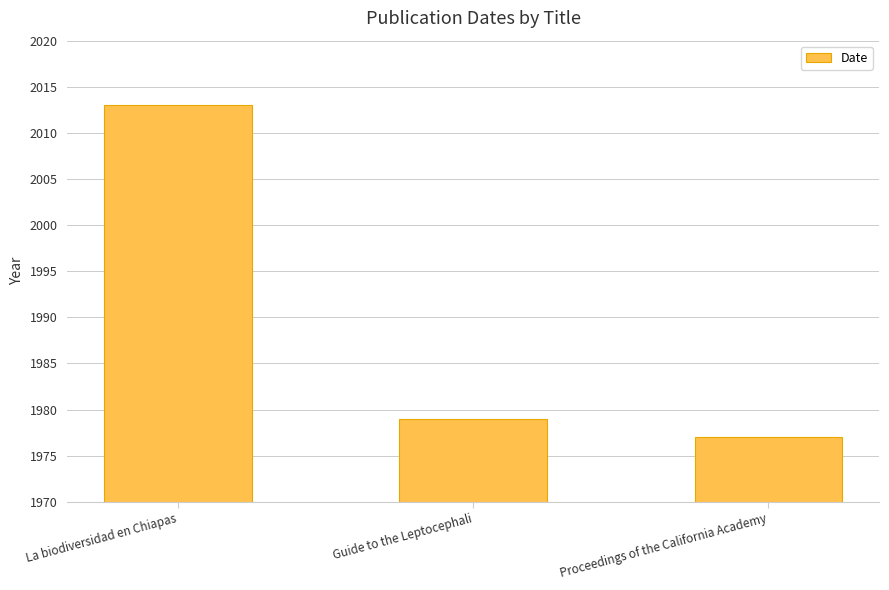

Rank the categories by value from lowest to highest.

Proceedings of the California Academy, Guide to the Leptocephali, La biodiversidad en Chiapas